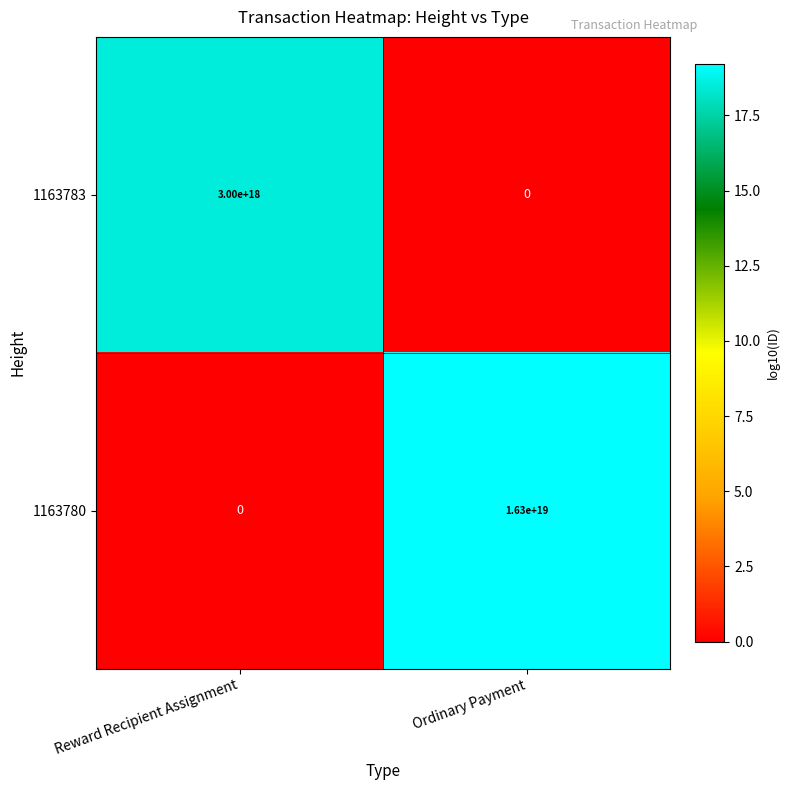

The value of 1163783 at Reward Recipient Assignment is 3000000000000000000. True or false?

True